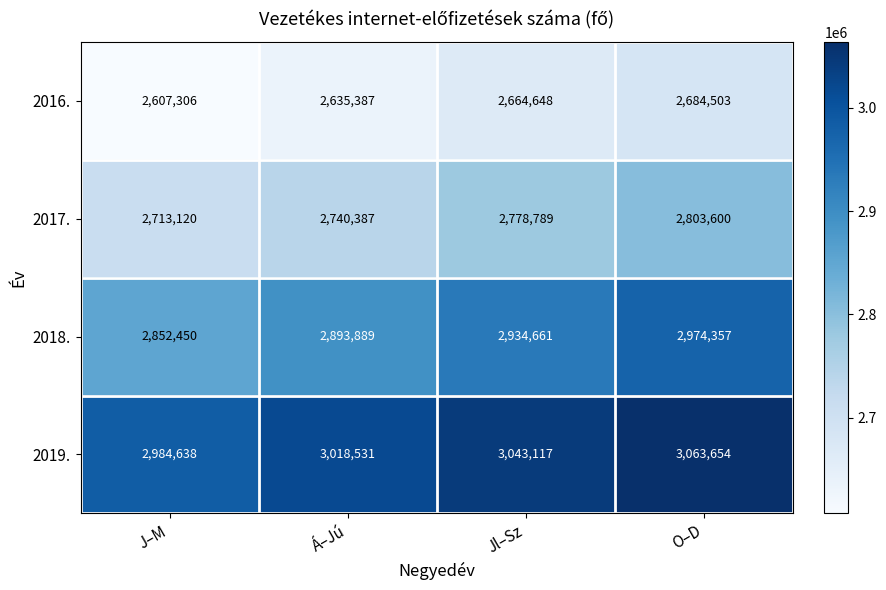

What is the total value across all series at O–D?

11526114